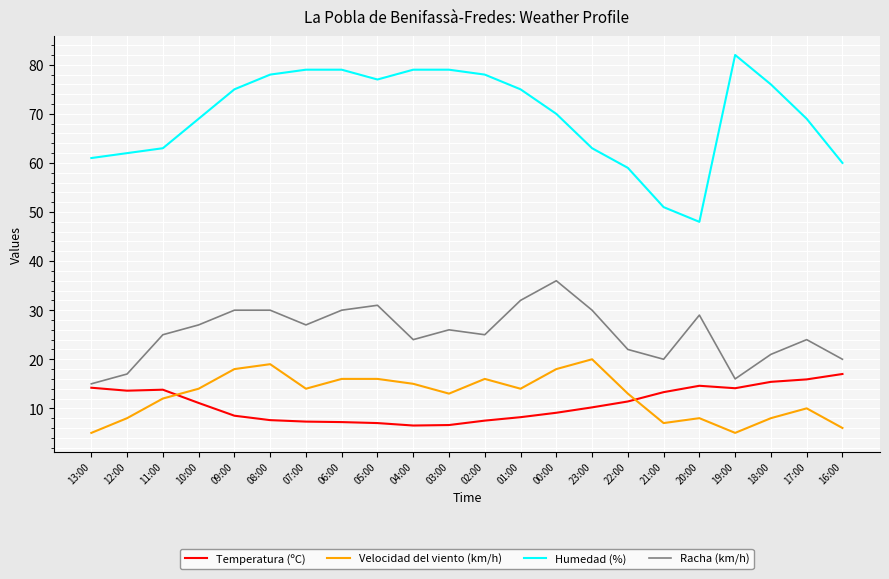

The value of Velocidad del viento (km/h) at 09:00 is 18.0. True or false?

True